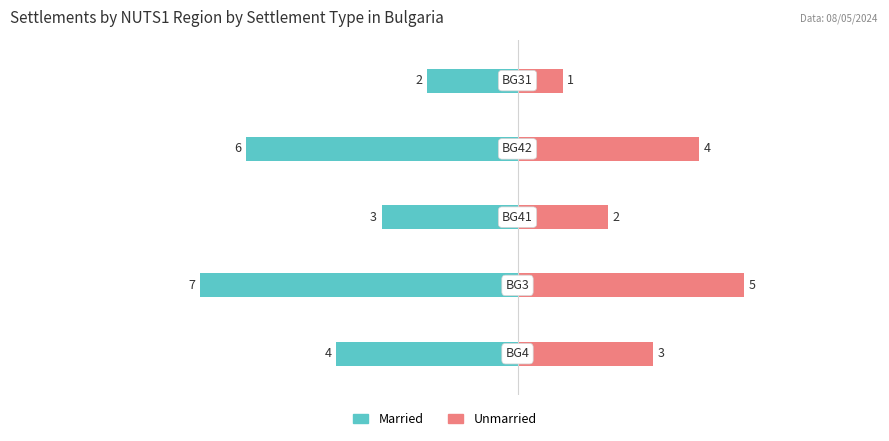

What is the value of the Unmarried bar at the 4th from the left?

4